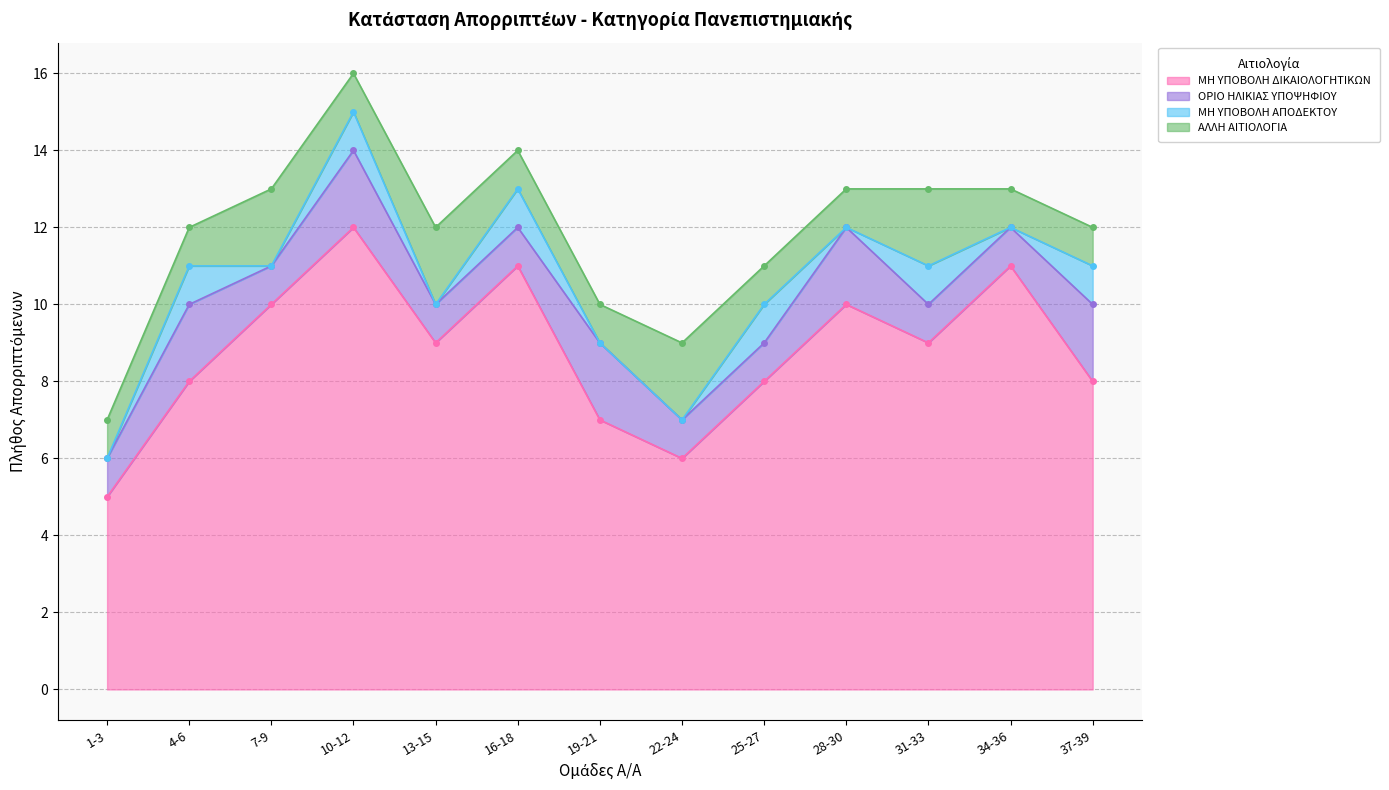

List the labels in order of ΜΗ ΥΠΟΒΟΛΗ ΔΙΚΑΙΟΛΟΓΗΤΙΚΩΝ value, smallest first.

1-3, 22-24, 19-21, 4-6, 25-27, 37-39, 13-15, 31-33, 7-9, 28-30, 16-18, 34-36, 10-12